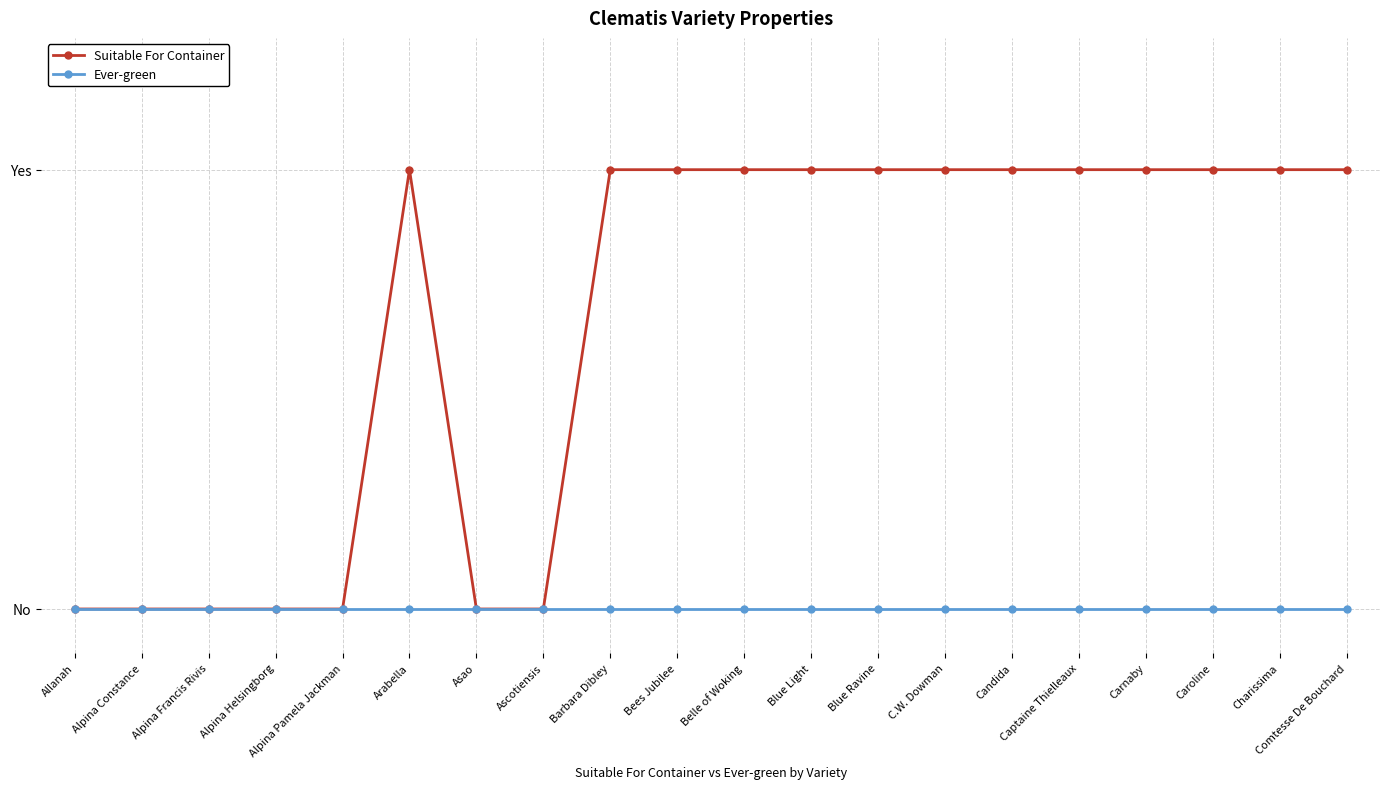

Rank the categories by Suitable For Container value from highest to lowest.

Arabella, Barbara Dibley, Bees Jubilee, Belle of Woking, Blue Light, Blue Ravine, C.W. Dowman, Candida, Captaine Thielleaux, Carnaby, Caroline, Charissima, Comtesse De Bouchard, Allanah, Alpina Constance, Alpina Francis Rivis, Alpina Helsingborg, Alpina Pamela Jackman, Asao, Ascotiensis